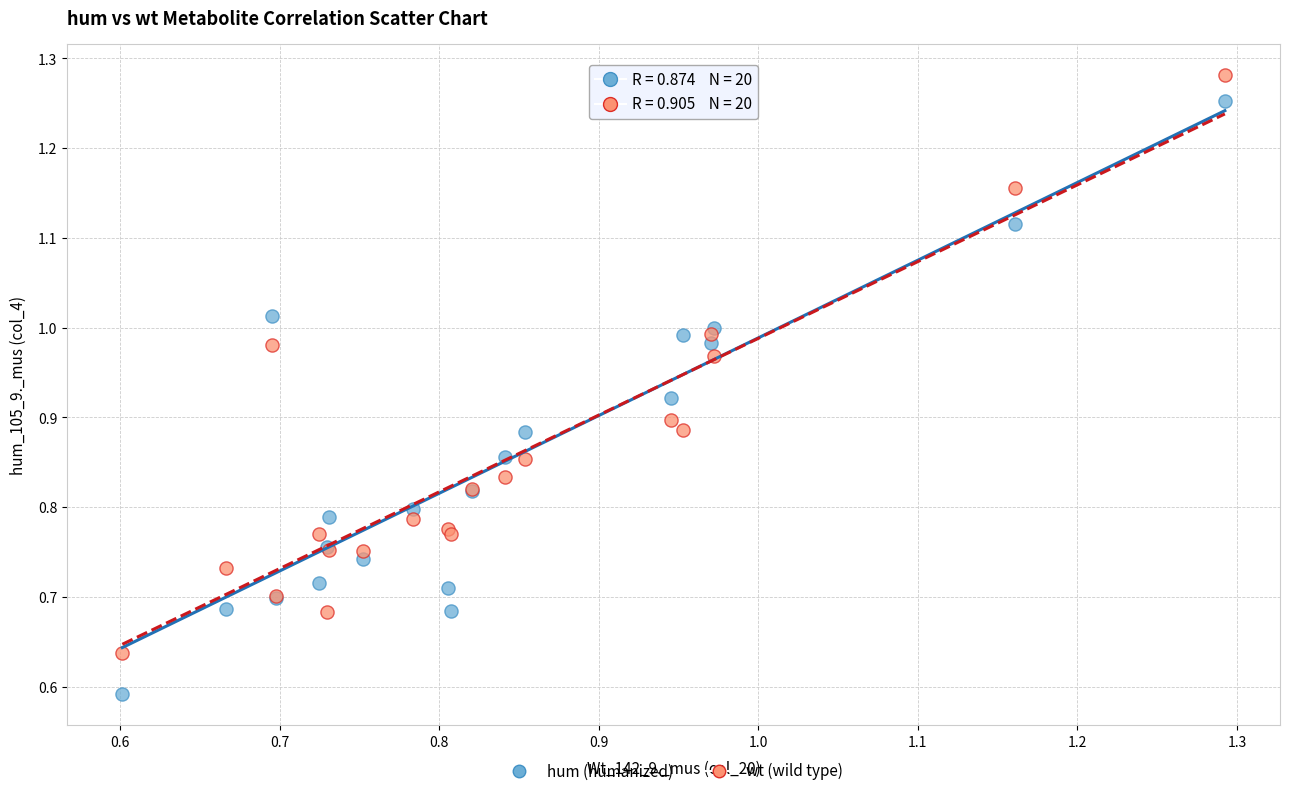

Which series contains the lowest Y value?

hum (humanized)